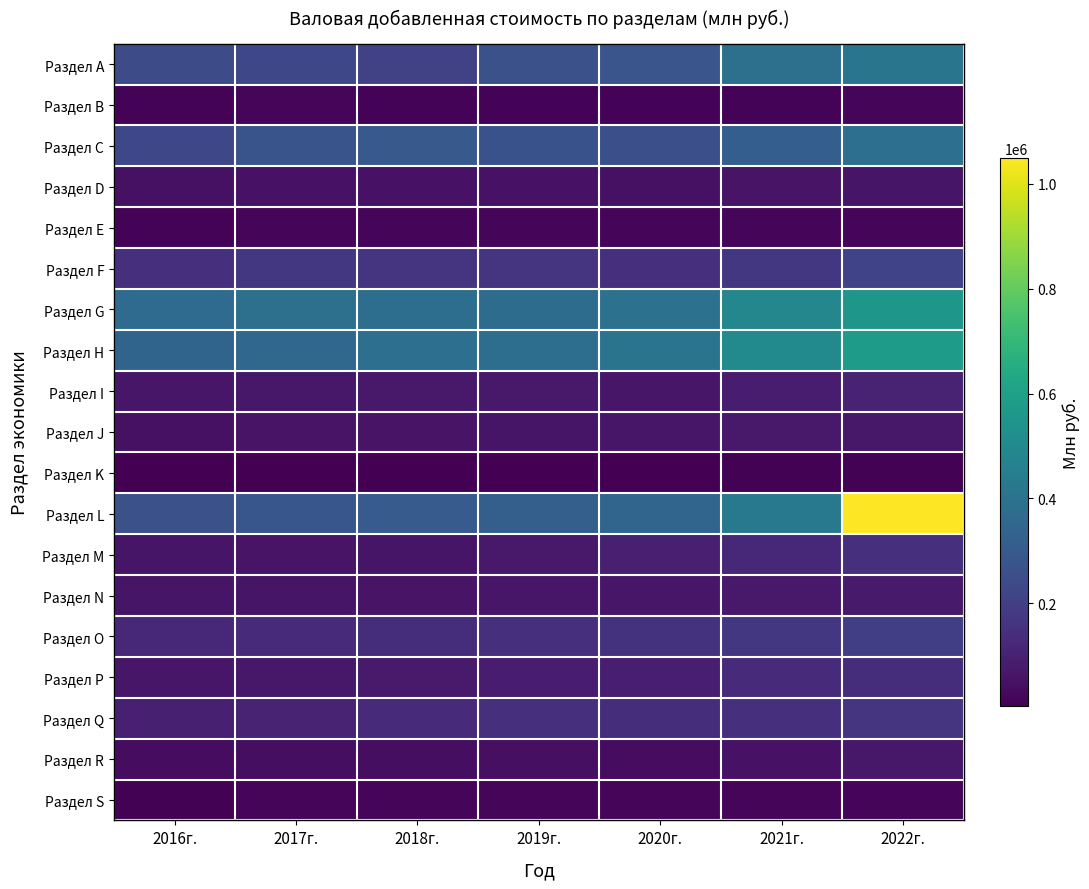

How many distinct data groups are displayed?

19